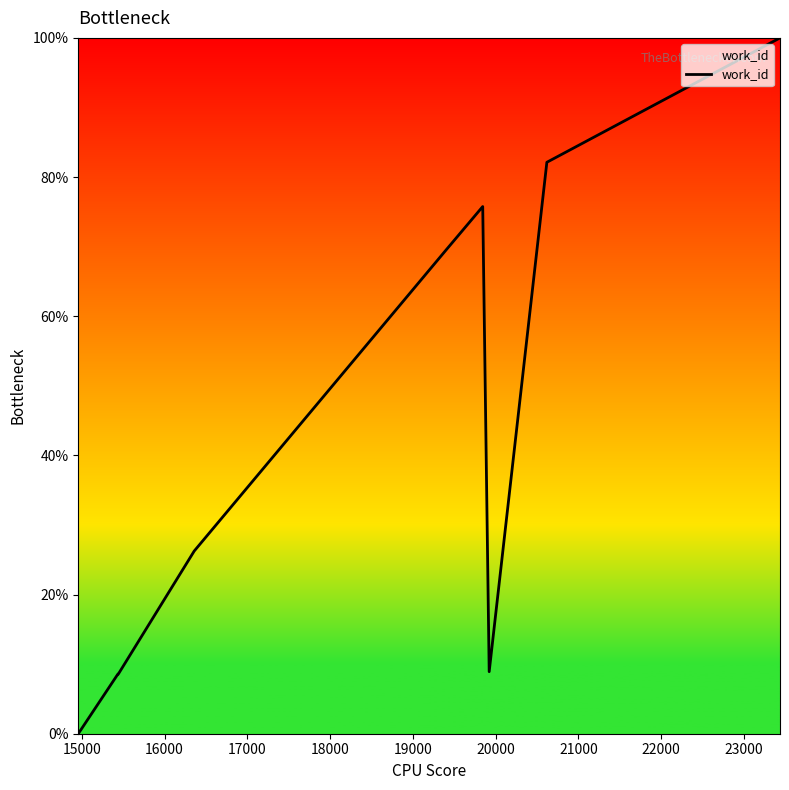

What is the maximum value shown in the chart?

100.0